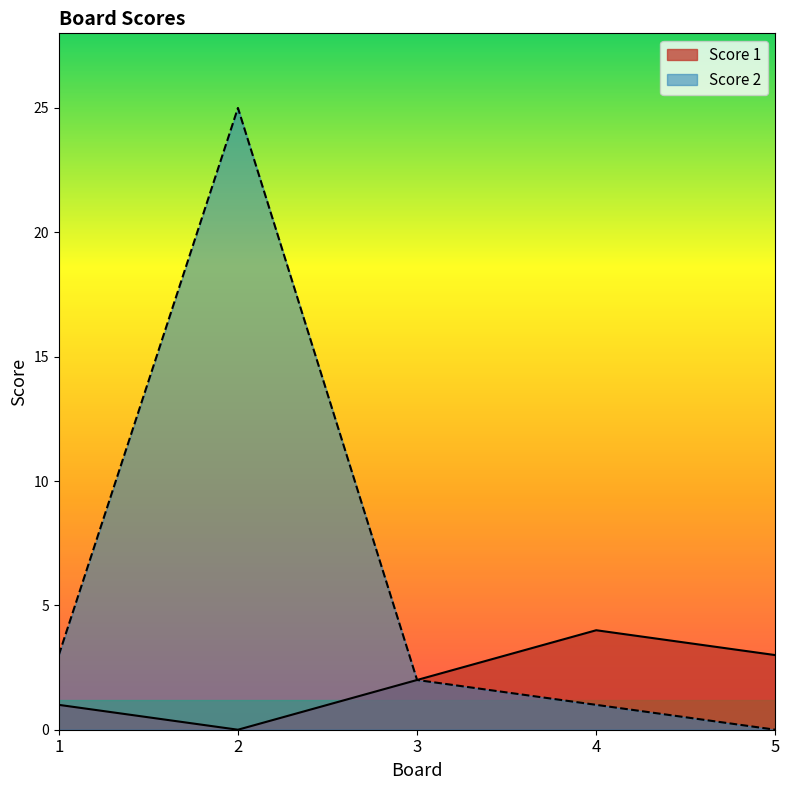

At which label is Score 2 closest to 12?

1